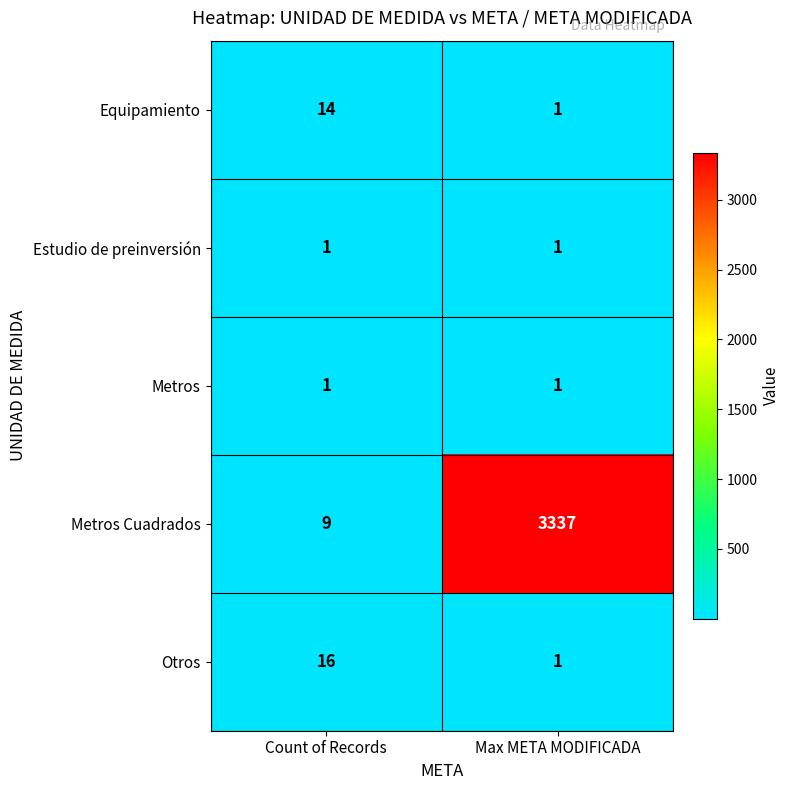

Which series has the largest range (max minus min)?

Metros Cuadrados